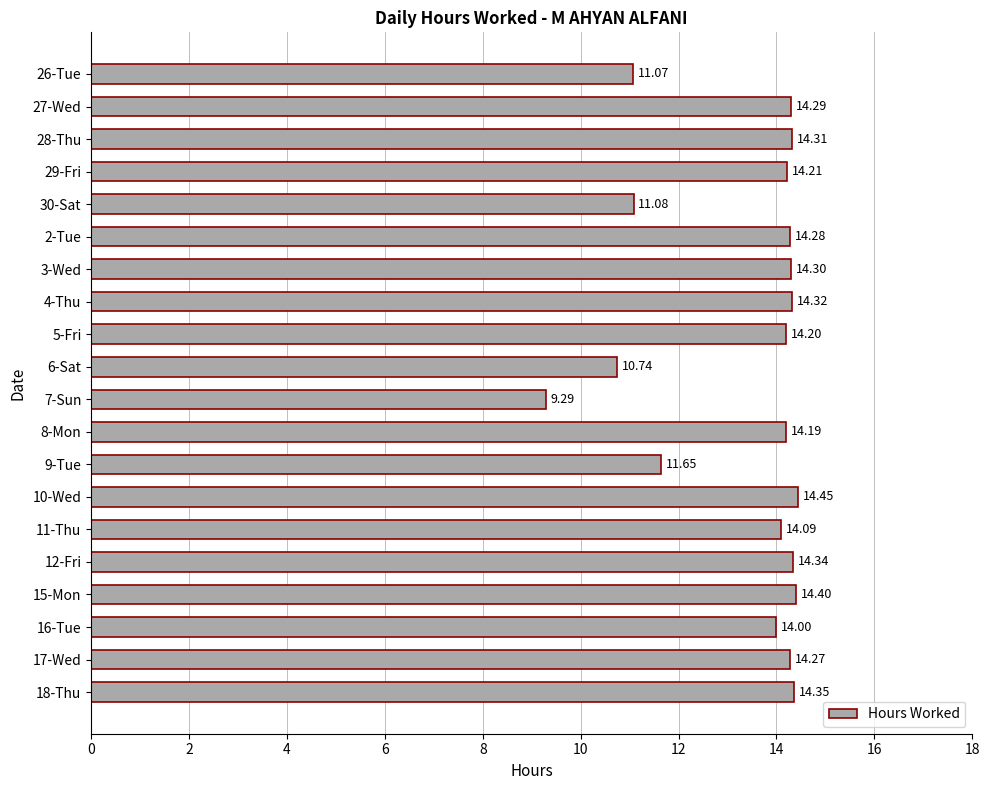

What is the ratio of the value at 26-Tue to the value at 10-Wed?

0.8